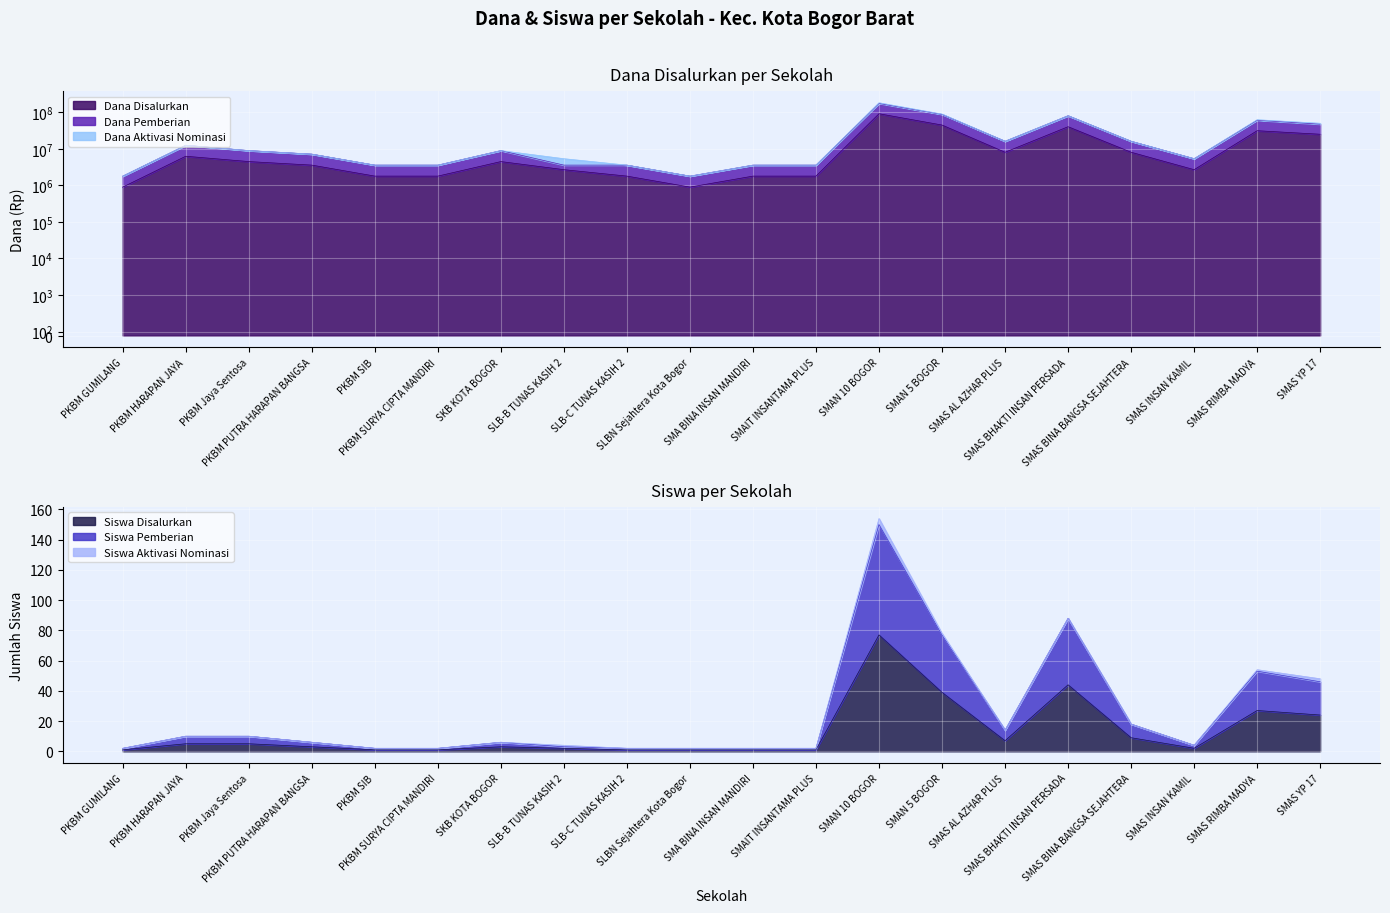

In Dana Pemberian, how many points are higher than both neighbors (excluding endpoints)?

5